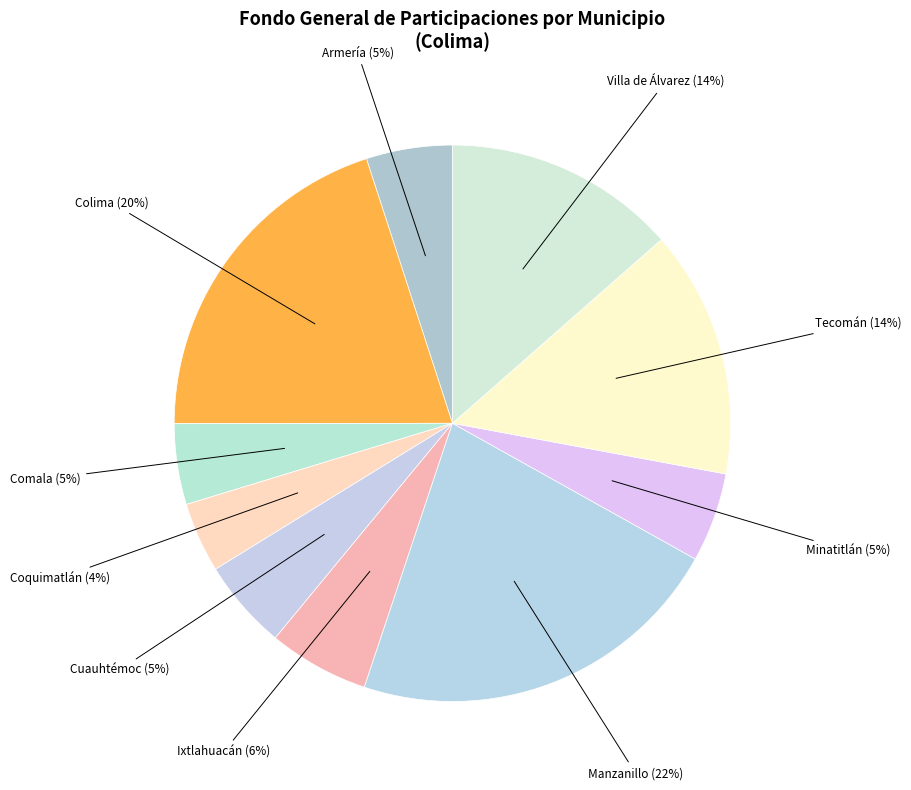

Approximately how many times larger is the value at Cuauhtémoc compared to Manzanillo?

0.2